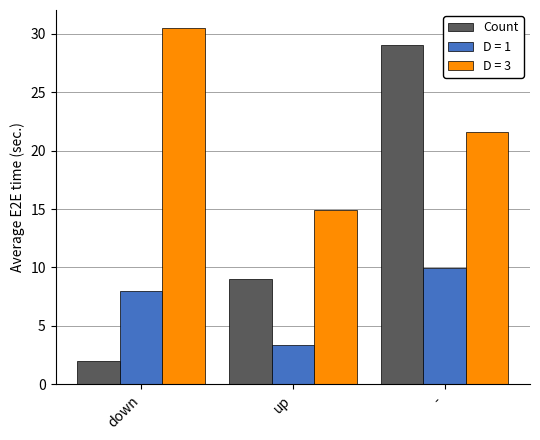

Rank the series at down from lowest to highest value.

Count, D = 1, D = 3